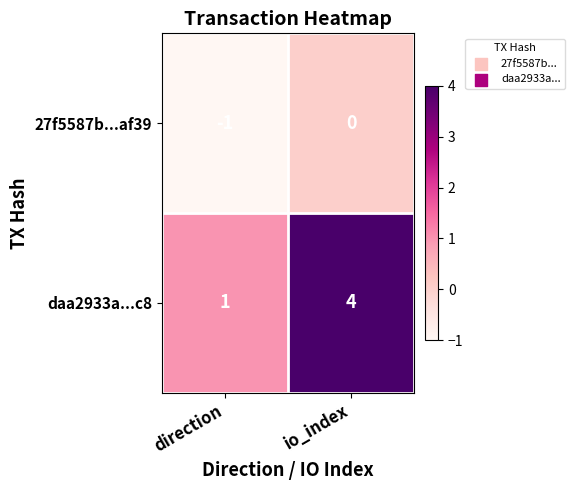

Is it true that 27f5587b...af39 equals -1 at direction?

True